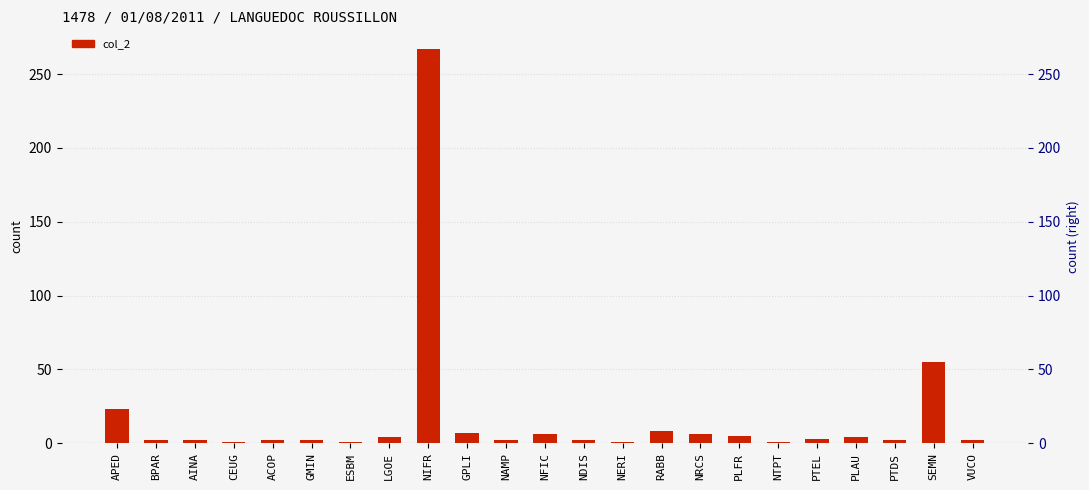

Which has a higher value, GPLI or SEMN?

SEMN